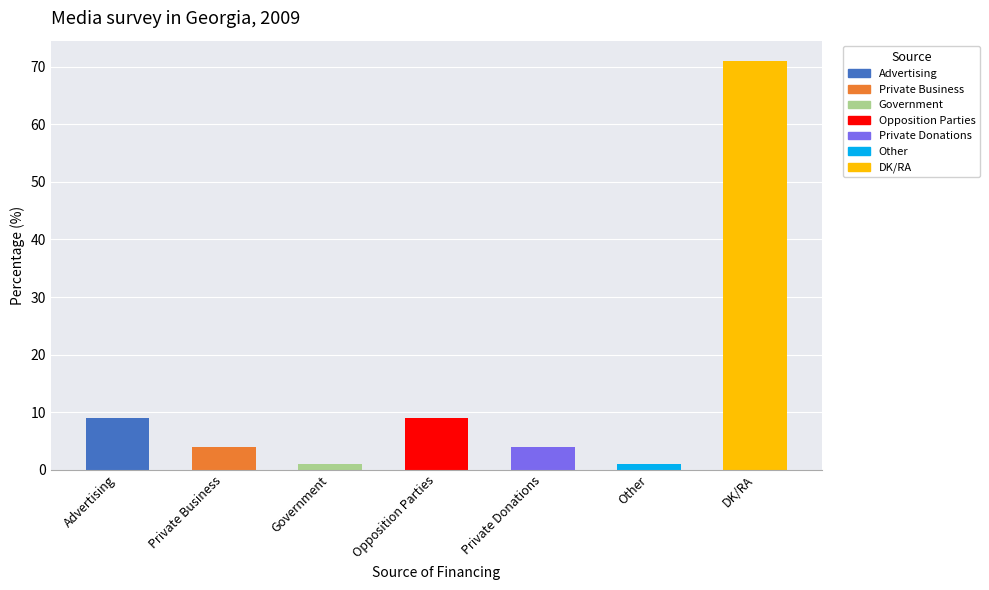

Count the number of categories in the chart.

7